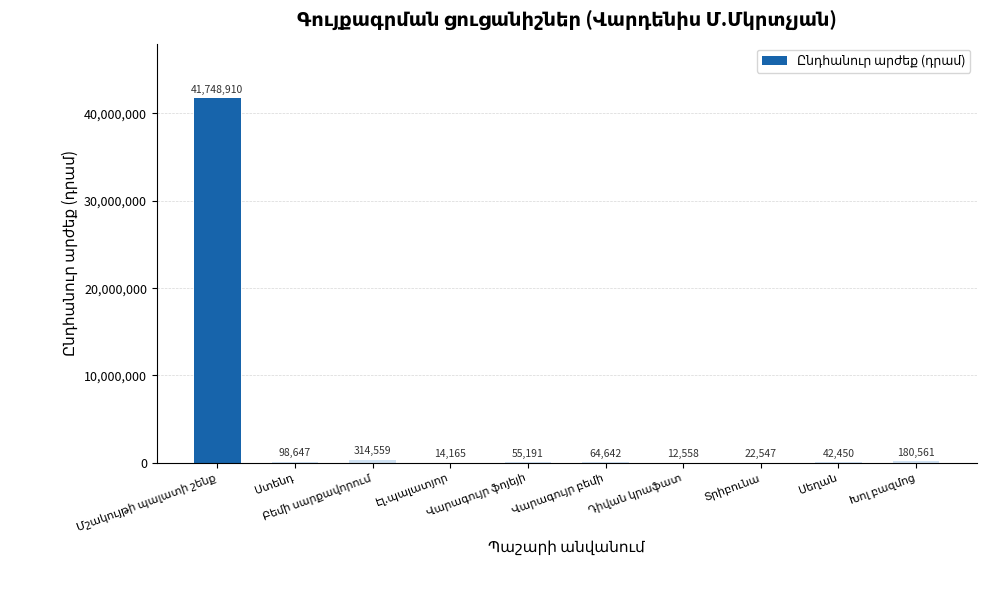

Reading left to right, extract all data points from this chart.

41748910	98647	314559	14165	55191	64642	12558	22547	42450	180561